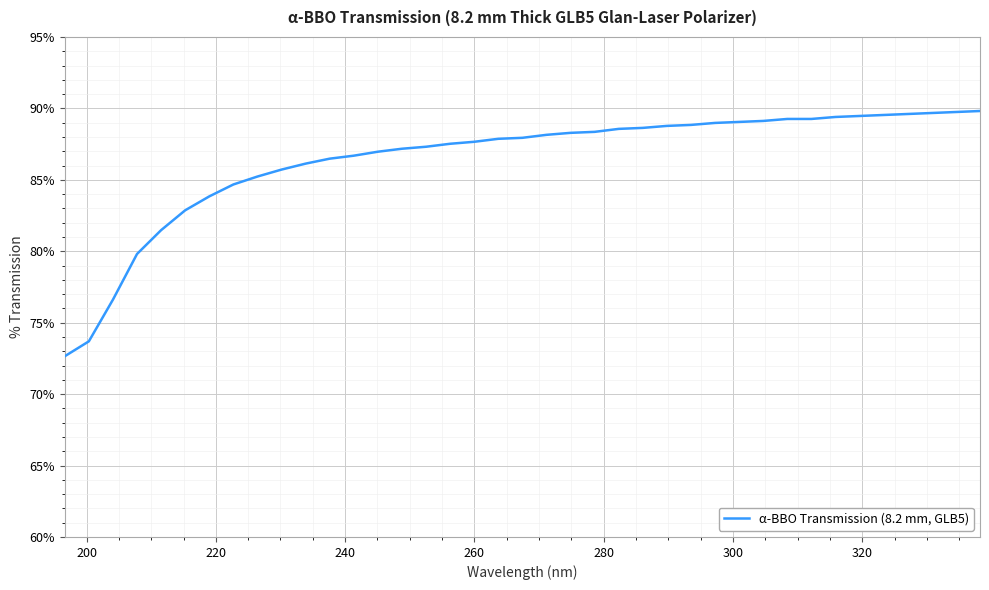

What is the smallest value displayed?

72.7